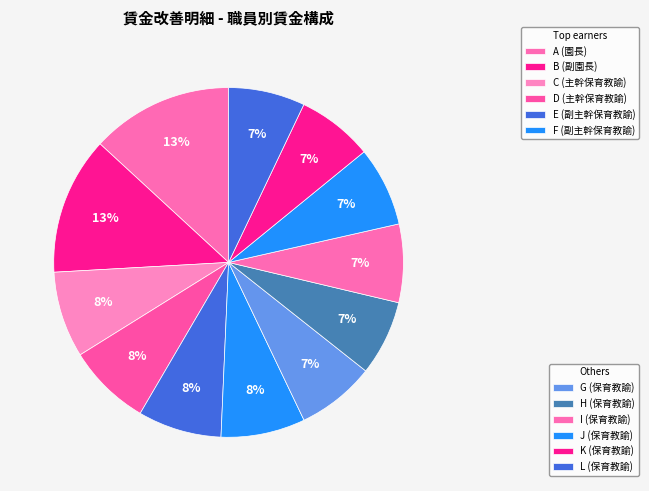

How many slices are in this pie chart?

12